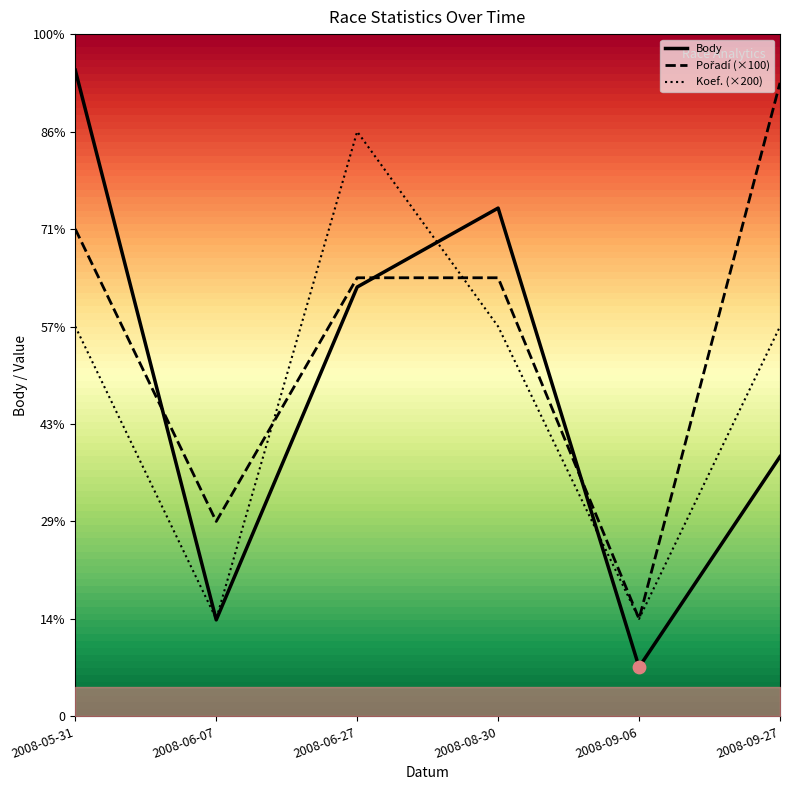

At how many categories does at least one series exceed 646?

4